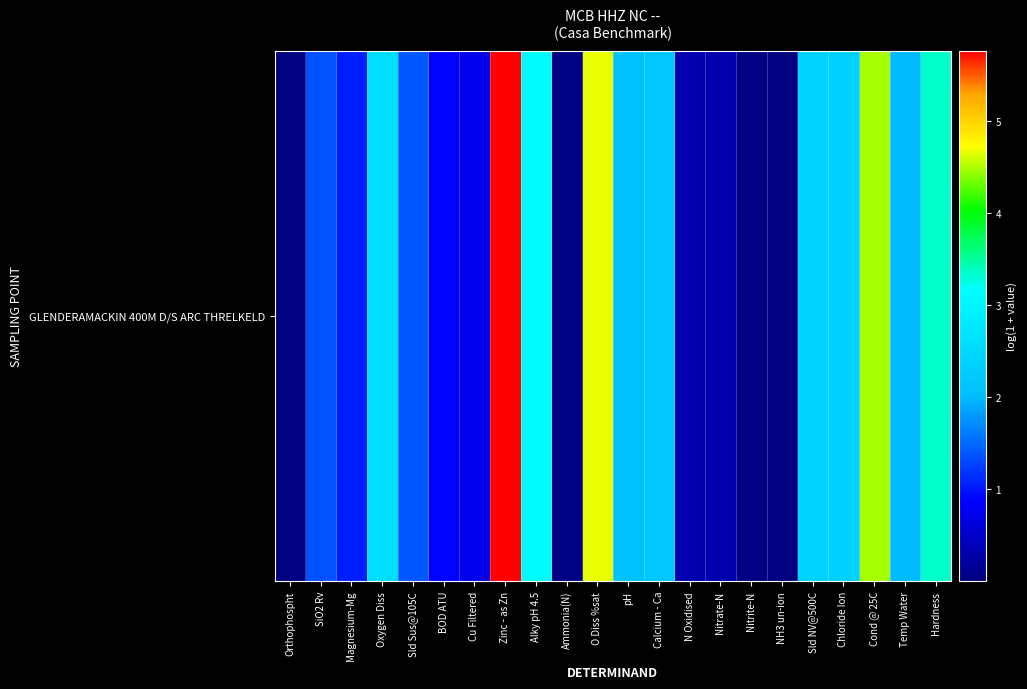

What is the average value?

1.9